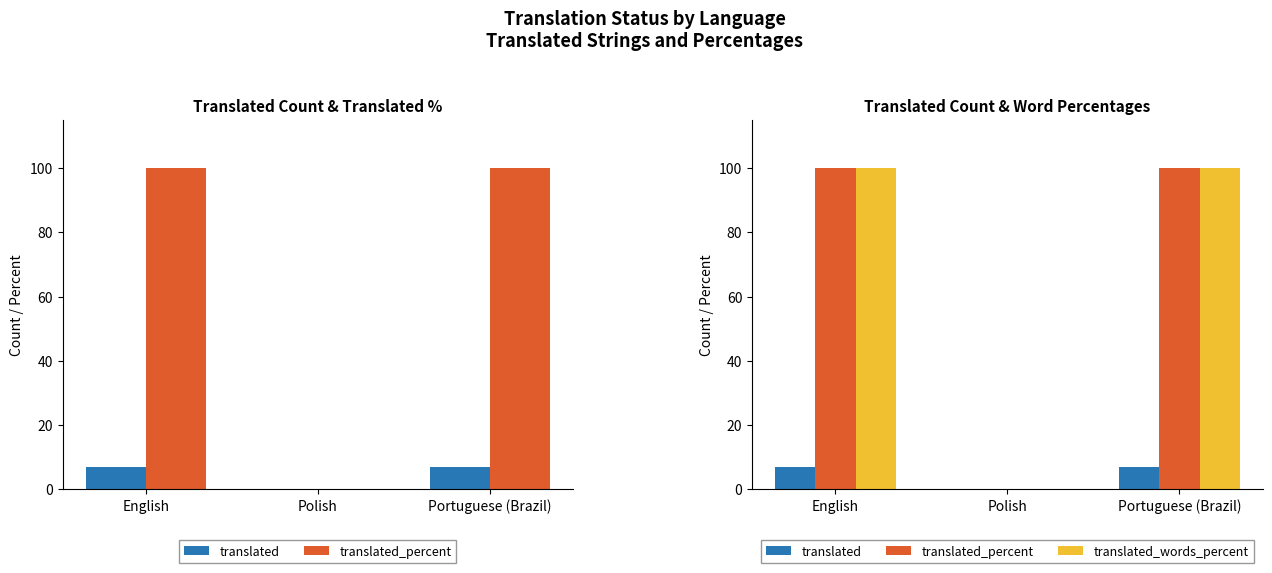

How many groups of bars are there?

3